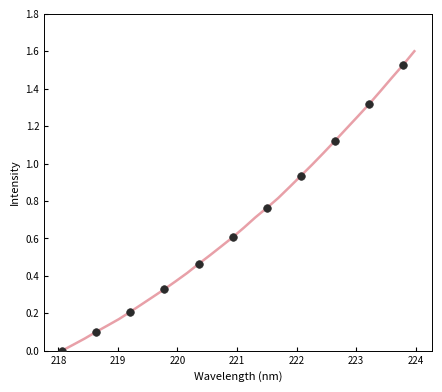

What is the maximum value shown in the chart?

1.6